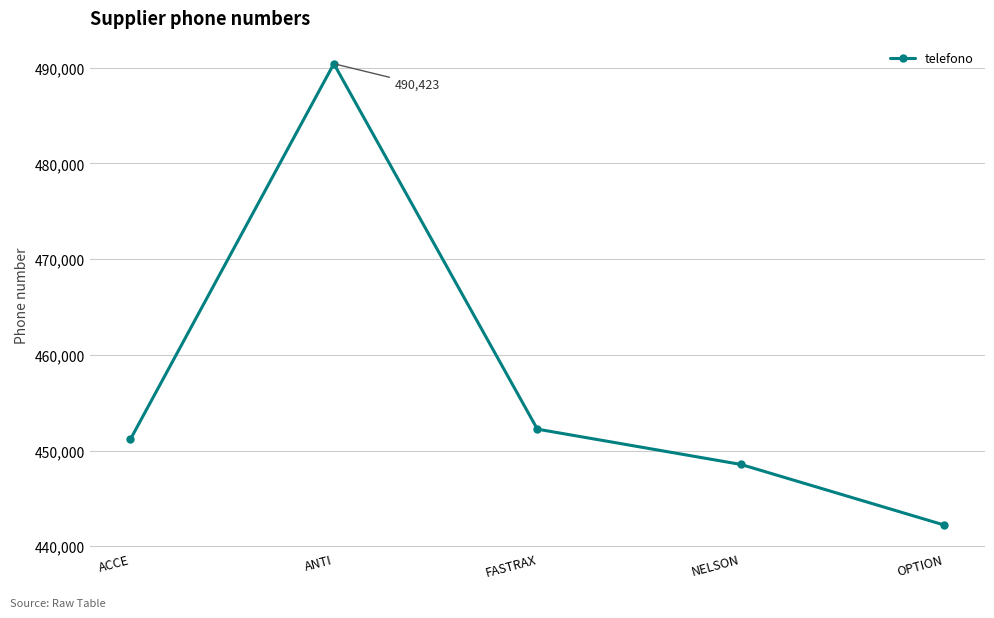

The value at ACCE is 748302. True or false?

False